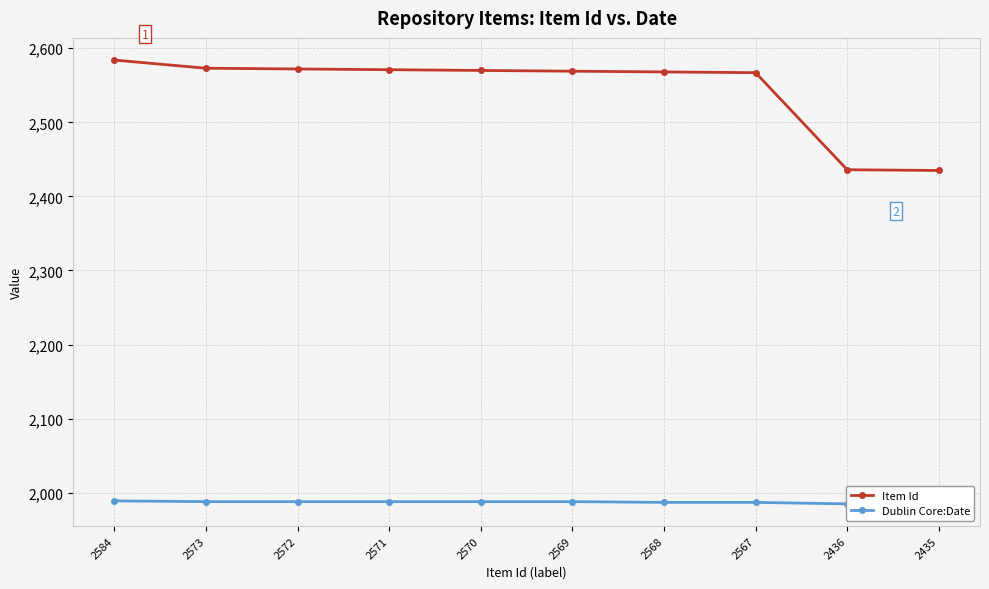

True or false: Item Id and Dublin Core:Date cross at least once.

False